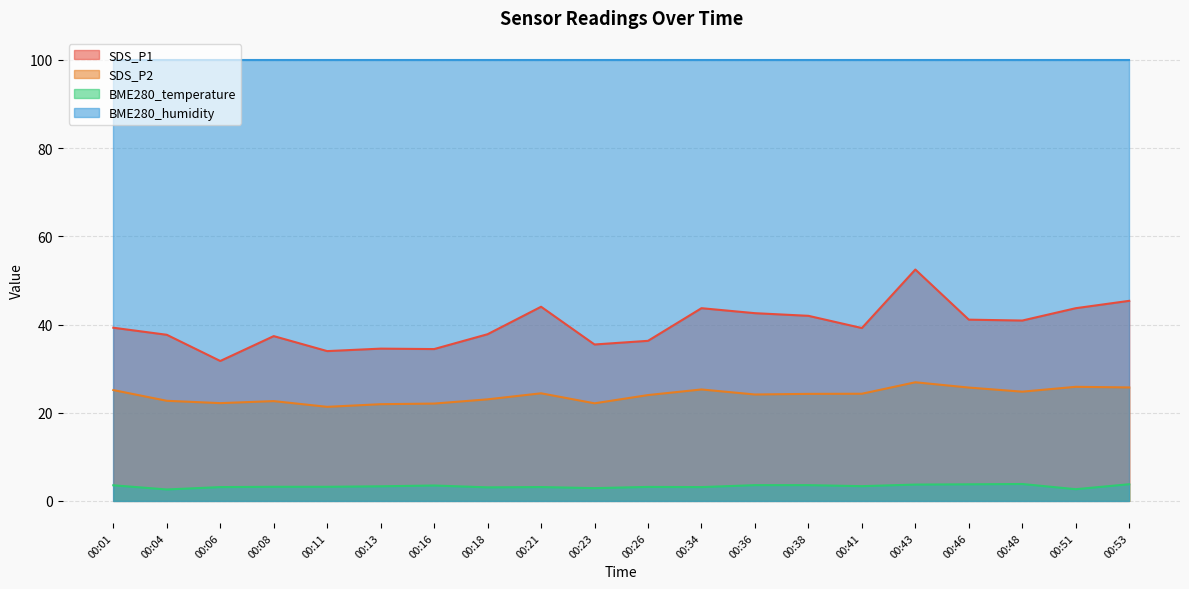

What is the minimum value shown in the chart?

2.6